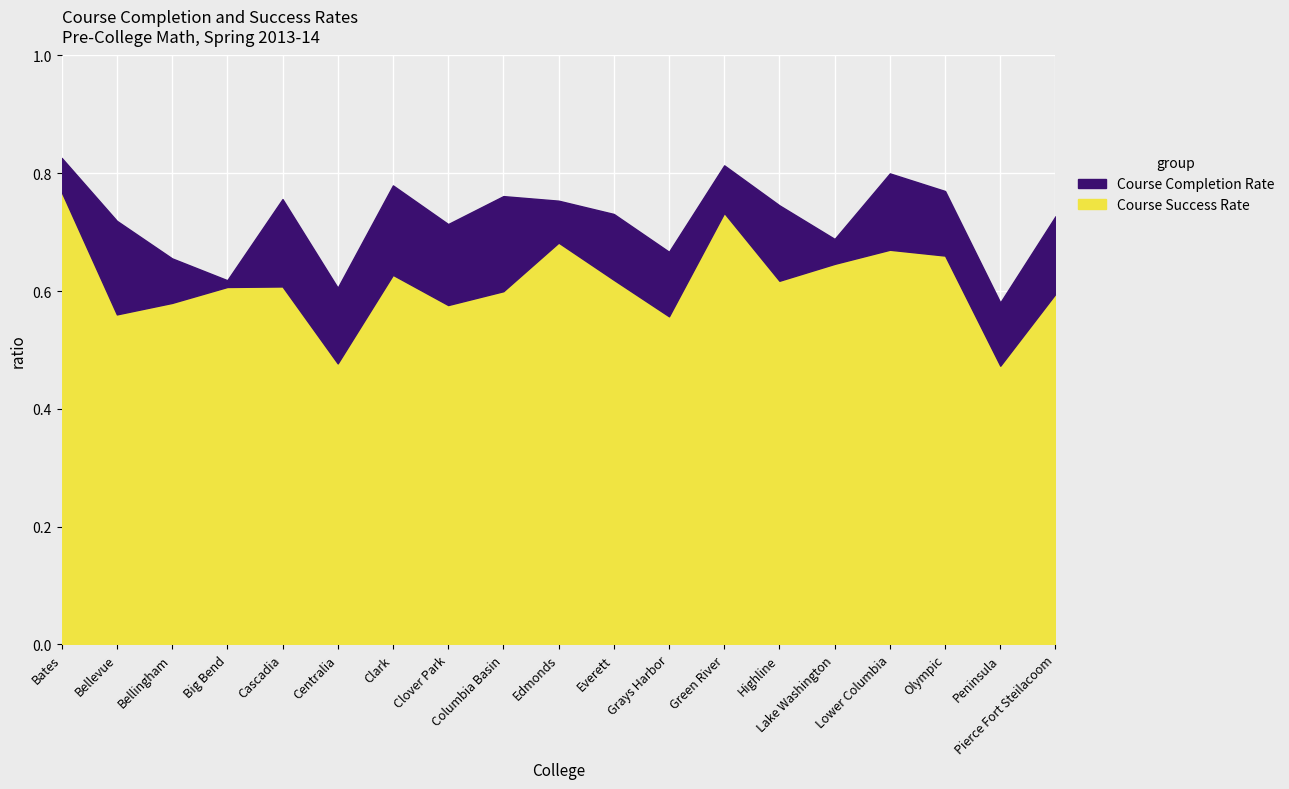

Where is the first local minimum for Course Success Rate?

Bellevue